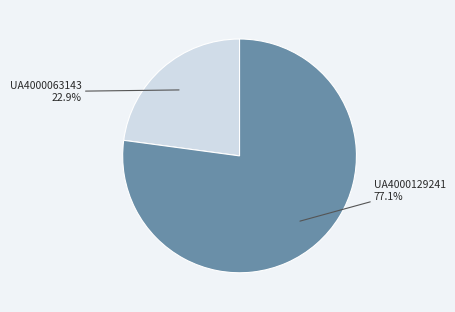

What percentage is NOT represented by UA4000129241?

22.9%